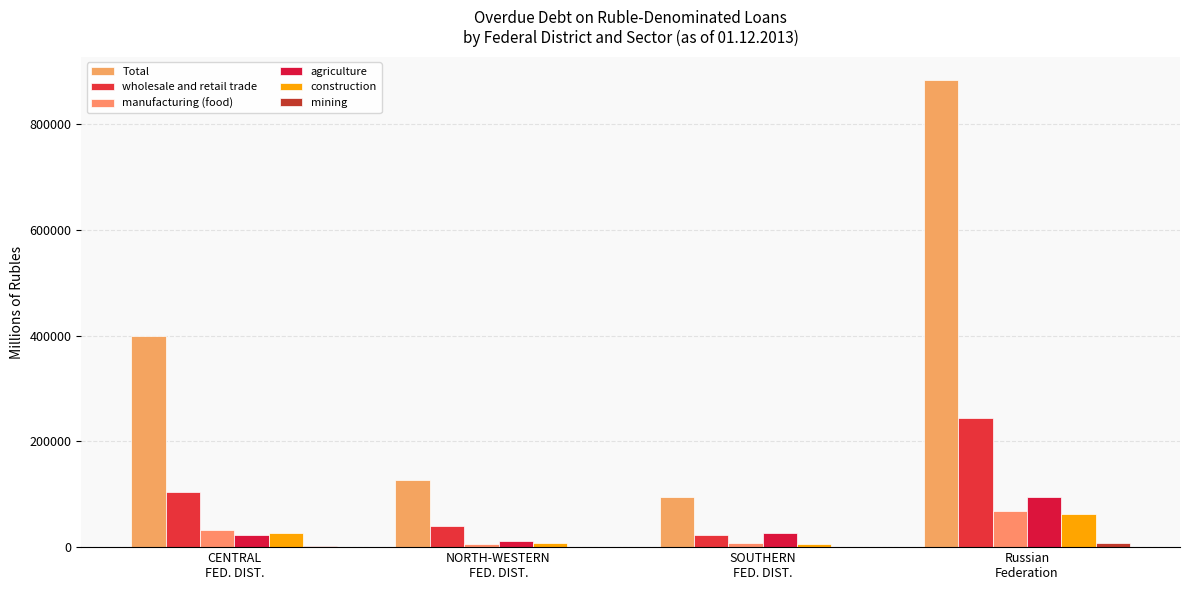

Reading left to right, extract all data points from this chart.

Total: CENTRAL
FED. DIST.=399119	NORTH-WESTERN
FED. DIST.=126158	SOUTHERN
FED. DIST.=94559	Russian
Federation=883538
wholesale and retail trade: CENTRAL
FED. DIST.=104737	NORTH-WESTERN
FED. DIST.=39900	SOUTHERN
FED. DIST.=23103	Russian
Federation=244654
manufacturing (food): CENTRAL
FED. DIST.=31993	NORTH-WESTERN
FED. DIST.=5930	SOUTHERN
FED. DIST.=8174	Russian
Federation=68596
agriculture: CENTRAL
FED. DIST.=22220	NORTH-WESTERN
FED. DIST.=11266	SOUTHERN
FED. DIST.=27115	Russian
Federation=95020
construction: CENTRAL
FED. DIST.=27308	NORTH-WESTERN
FED. DIST.=7969	SOUTHERN
FED. DIST.=5851	Russian
Federation=62662
mining: CENTRAL
FED. DIST.=2074	NORTH-WESTERN
FED. DIST.=956	SOUTHERN
FED. DIST.=353	Russian
Federation=7689